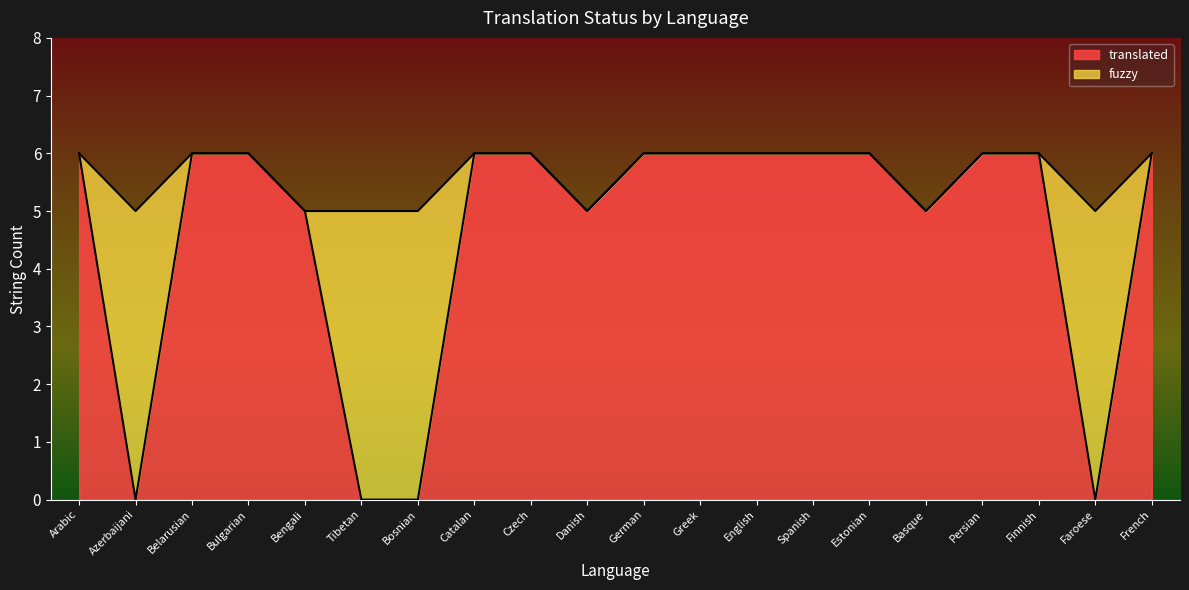

How many categories are shown in the chart?

20